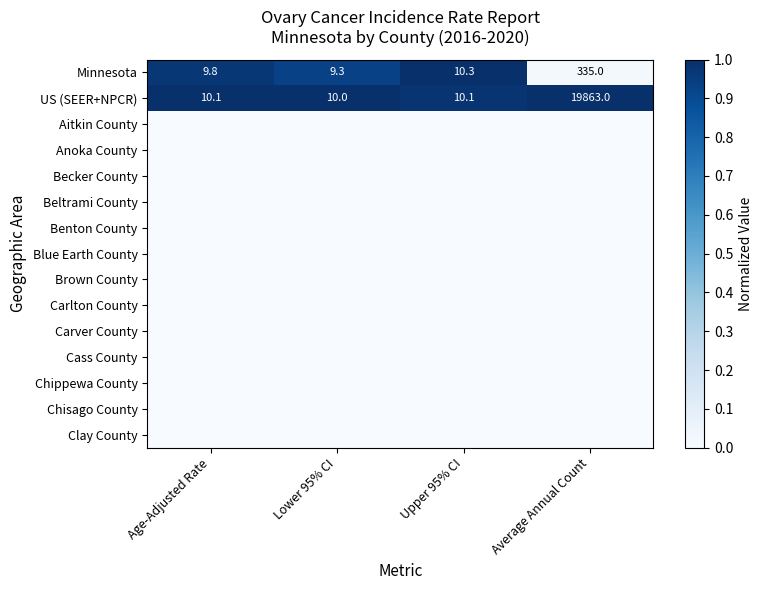

What is the difference between the maximum and minimum values in the US (SEER+NPCR) series?

19853.0